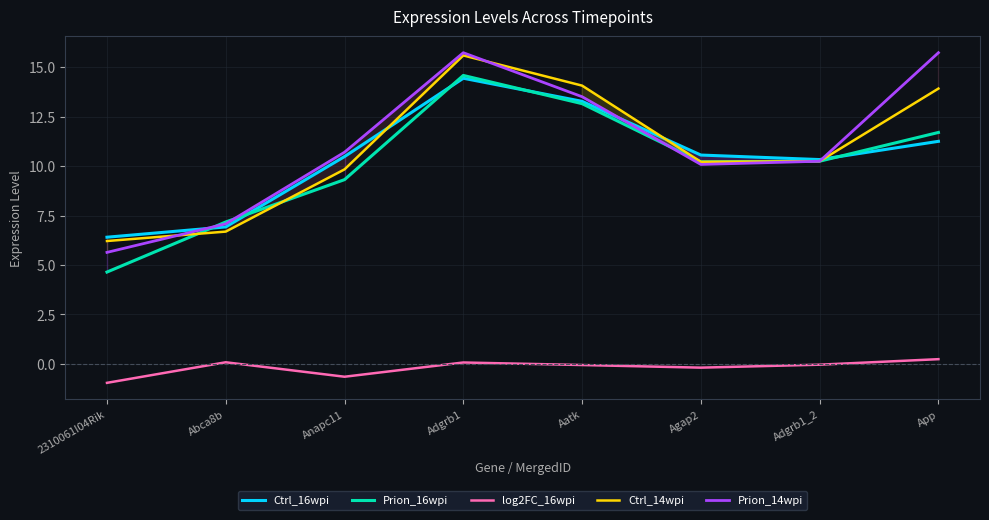

Does the chart display data point markers on the line(s)?

No